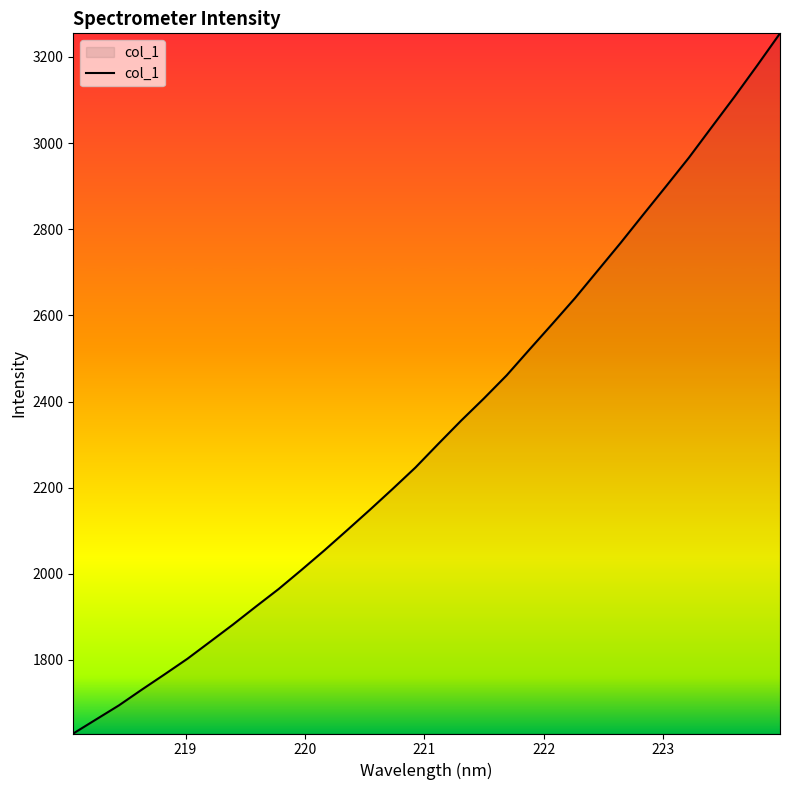

What is the difference between the maximum and minimum values?

1625.6